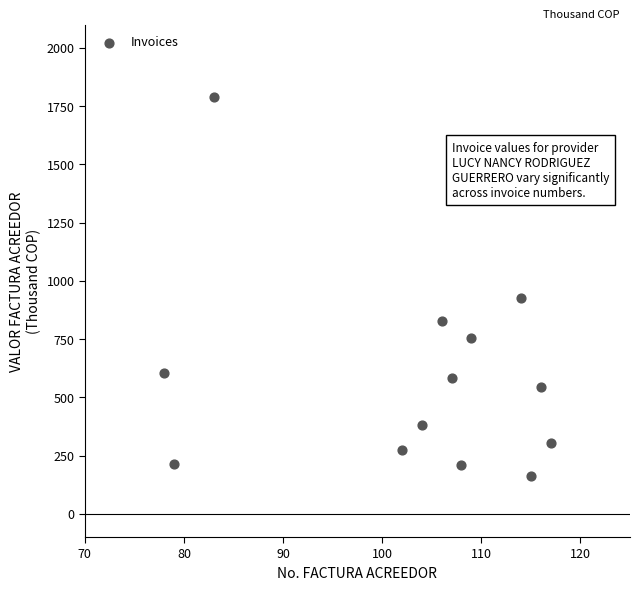

What Y value in the scatter plot is closest to 975?

927.9